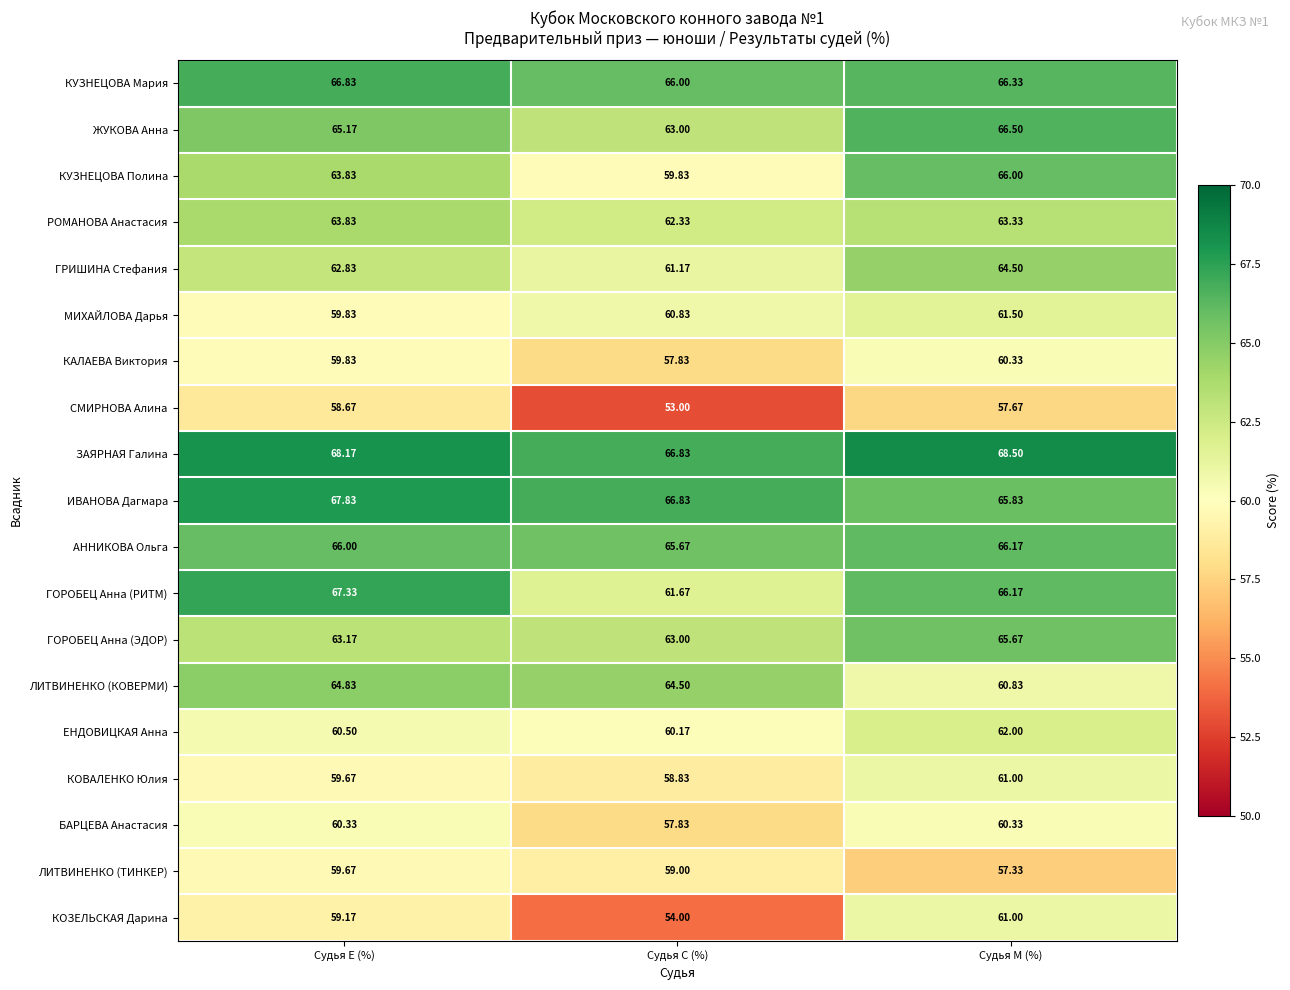

Which series has the widest spread of values?

КОЗЕЛЬСКАЯ Дарина